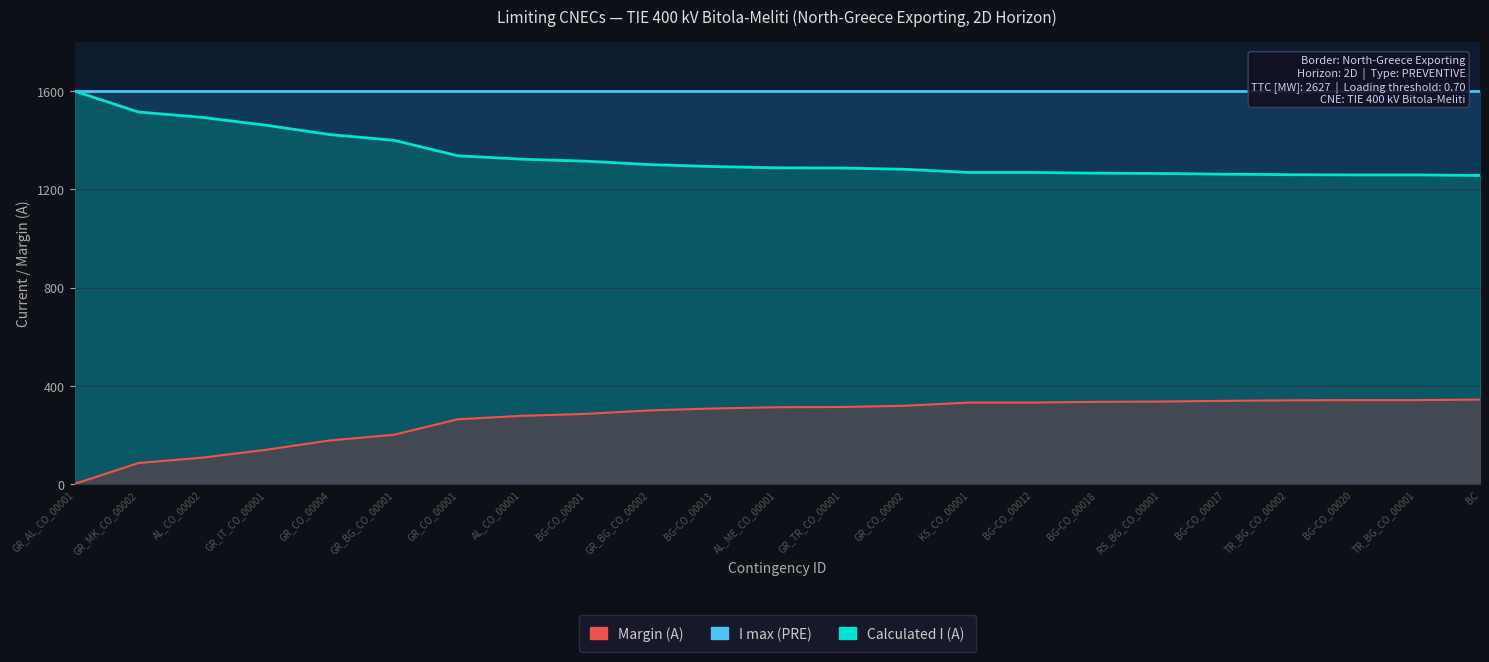

Rank the series at BC from highest to lowest value.

I max (PRE), Calculated I (A), Margin (A)